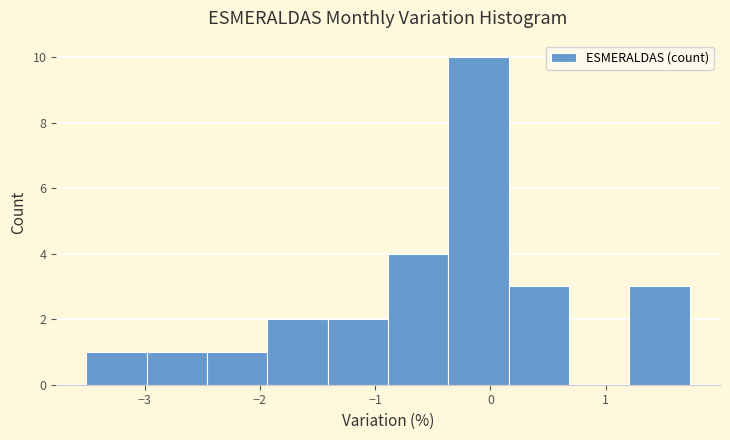

What is the height of the bar covering 1.2 to 1.7 on the x-axis? Neither the bar edges nor the heights are printed on the chart, so give them approximately, as read against the axes.

3